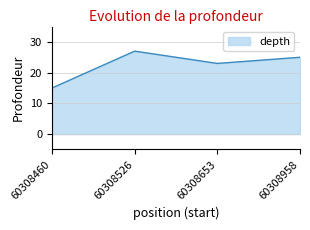

List the labels in order of value, smallest first.

60308460, 60308653, 60308958, 60308526